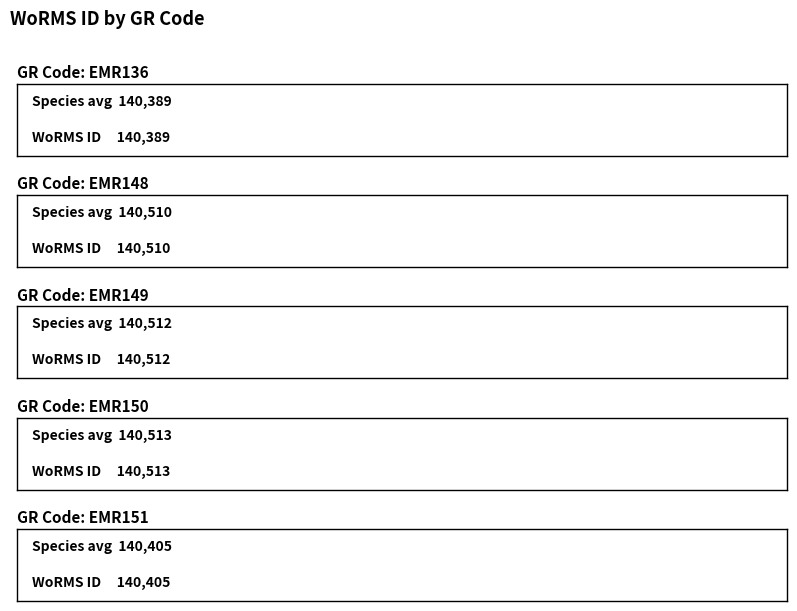

List the labels in order of value, largest first.

EMR150, EMR149, EMR148, EMR151, EMR136